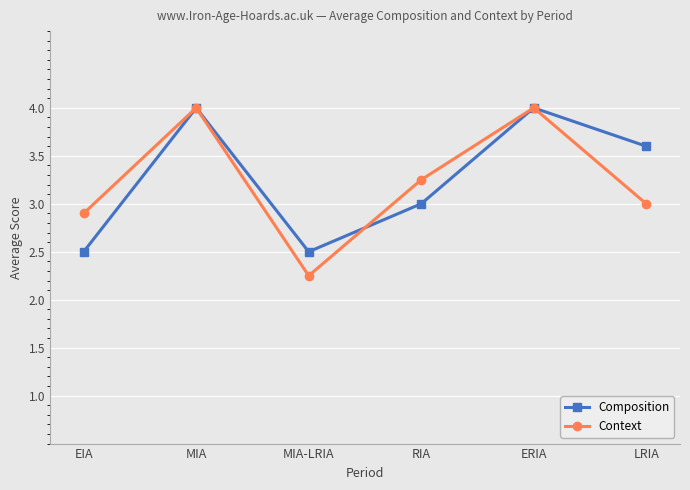

Does the chart have visible grid lines?

Yes